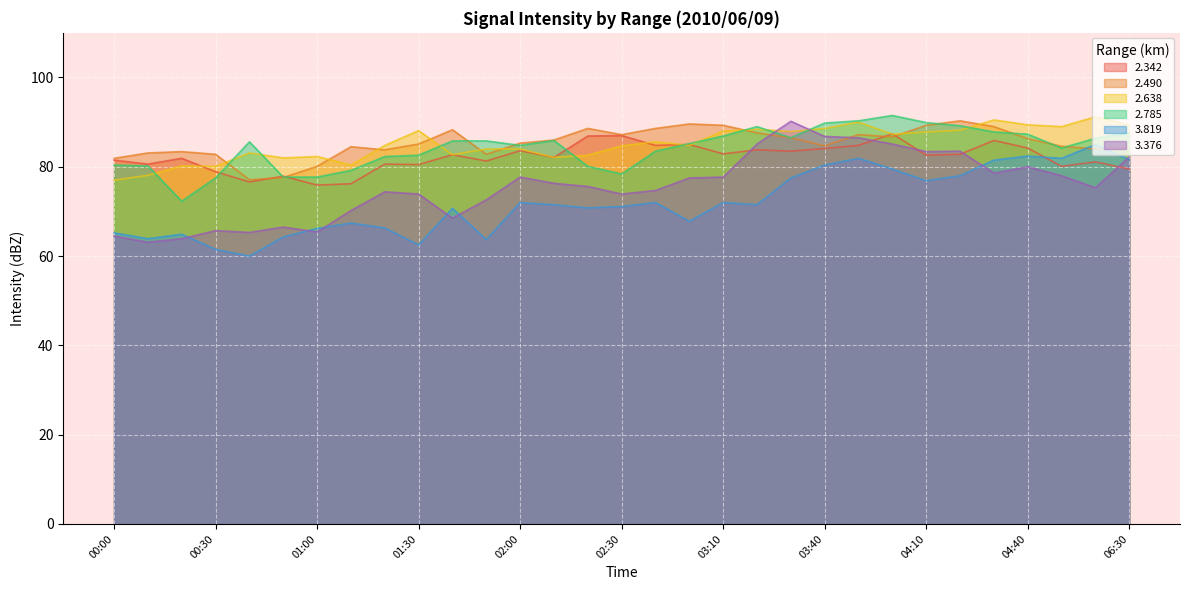

Reading right to left, extract all data points from this chart.

2.342: 06:30=79.5	05:00=81.1	04:50=80.1	04:40=84.2	04:30=85.9	04:20=82.8	04:10=82.6	04:00=87.4	03:50=84.8	03:40=84.1	03:30=83.5	03:20=83.8	03:10=82.9	02:50=85.0	02:40=84.8	02:30=87.0	02:20=86.9	02:10=82.1	02:00=83.6	01:50=81.3	01:40=82.7	01:30=80.5	01:20=80.6	01:10=76.2	01:00=75.9	00:50=77.9	00:40=76.6	00:30=78.9	00:20=81.9	00:10=80.6	00:00=81.5
2.490: 06:30=84.4	05:00=84.0	04:50=84.6	04:40=86.3	04:30=89.0	04:20=90.3	04:10=89.3	04:00=86.7	03:50=87.2	03:40=84.7	03:30=86.5	03:20=87.6	03:10=89.3	02:50=89.6	02:40=88.6	02:30=87.2	02:20=88.6	02:10=86.0	02:00=85.3	01:50=82.8	01:40=88.3	01:30=85.1	01:20=83.8	01:10=84.5	01:00=80.1	00:50=77.6	00:40=77.1	00:30=82.8	00:20=83.4	00:10=83.1	00:00=81.9
2.638: 06:30=89.4	05:00=91.2	04:50=89.0	04:40=89.4	04:30=90.5	04:20=88.2	04:10=87.8	04:00=87.3	03:50=90.0	03:40=88.6	03:30=87.9	03:20=88.4	03:10=88.0	02:50=84.8	02:40=85.6	02:30=84.7	02:20=82.6	02:10=82.1	02:00=84.0	01:50=84.0	01:40=82.7	01:30=88.1	01:20=84.8	01:10=80.4	01:00=82.3	00:50=82.0	00:40=83.1	00:30=80.1	00:20=80.2	00:10=78.1	00:00=77.0
2.785: 06:30=87.6	05:00=86.4	04:50=84.2	04:40=87.3	04:30=87.8	04:20=89.2	04:10=89.9	04:00=91.5	03:50=90.3	03:40=89.8	03:30=86.5	03:20=89.0	03:10=86.9	02:50=85.2	02:40=83.5	02:30=78.4	02:20=80.1	02:10=85.9	02:00=84.8	01:50=85.8	01:40=85.8	01:30=82.6	01:20=82.3	01:10=79.2	01:00=77.7	00:50=77.7	00:40=85.6	00:30=77.5	00:20=72.3	00:10=80.2	00:00=80.4
3.819: 06:30=81.6	05:00=85.0	04:50=81.9	04:40=82.4	04:30=81.5	04:20=78.0	04:10=76.9	04:00=79.5	03:50=81.9	03:40=80.4	03:30=77.5	03:20=71.5	03:10=72.0	02:50=67.8	02:40=72.0	02:30=71.1	02:20=70.8	02:10=71.5	02:00=72.0	01:50=63.7	01:40=70.7	01:30=62.5	01:20=66.3	01:10=67.4	01:00=66.2	00:50=64.3	00:40=60.0	00:30=61.5	00:20=64.9	00:10=63.9	00:00=65.2
3.376: 06:30=82.2	05:00=75.3	04:50=78.0	04:40=80.0	04:30=78.6	04:20=83.5	04:10=83.4	04:00=85.1	03:50=86.5	03:40=86.8	03:30=90.2	03:20=85.1	03:10=77.7	02:50=77.5	02:40=74.7	02:30=73.9	02:20=75.6	02:10=76.3	02:00=77.7	01:50=72.6	01:40=68.5	01:30=73.9	01:20=74.4	01:10=70.2	01:00=65.4	00:50=66.5	00:40=65.3	00:30=65.7	00:20=63.9	00:10=63.1	00:00=64.5